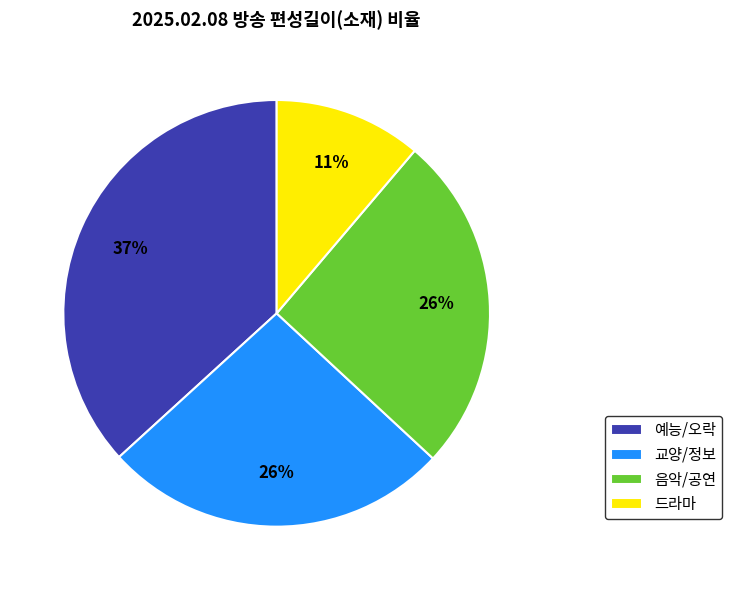

True or false: 예능/오락 accounts for 37% of the total.

True